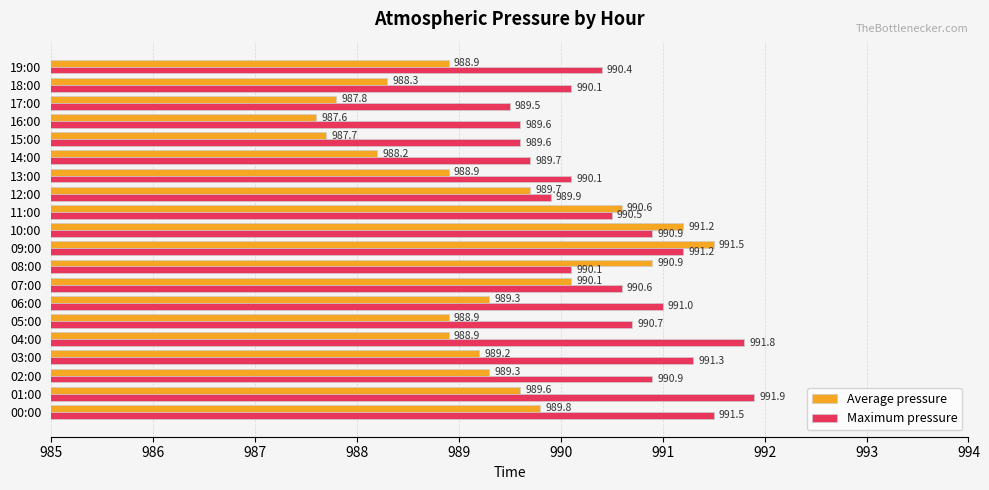

How many values in the Maximum pressure series exceed 990?

15